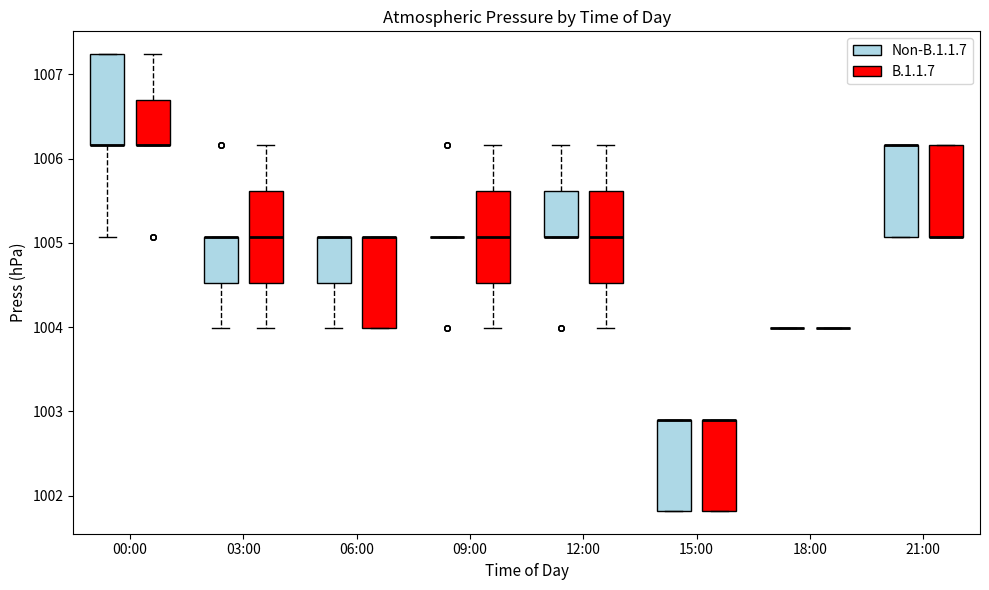

Where is the lower edge of the box for 15:00 (B.1.1.7) on the y-axis? The values are not printed on the chart, so give them approximately, as read against the axis.

1001.8